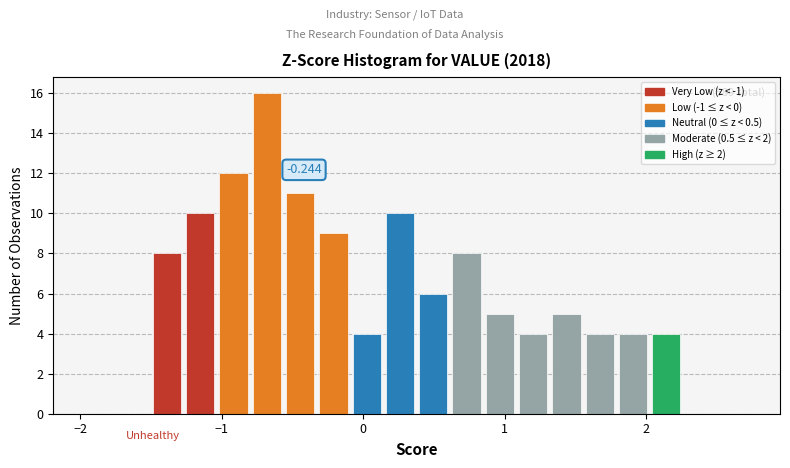

Around what value on the x-axis is the tallest bar? Give the approximate position of its centre, as read against the axis.

-0.7